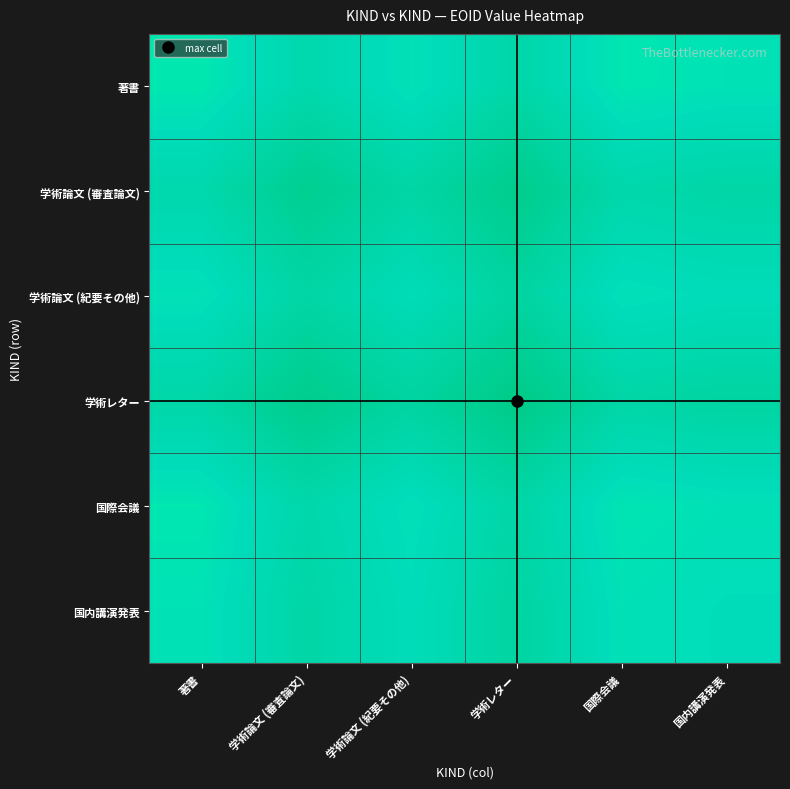

What is the difference between the highest and lowest values at 学術論文 (審査論文)?

0.1